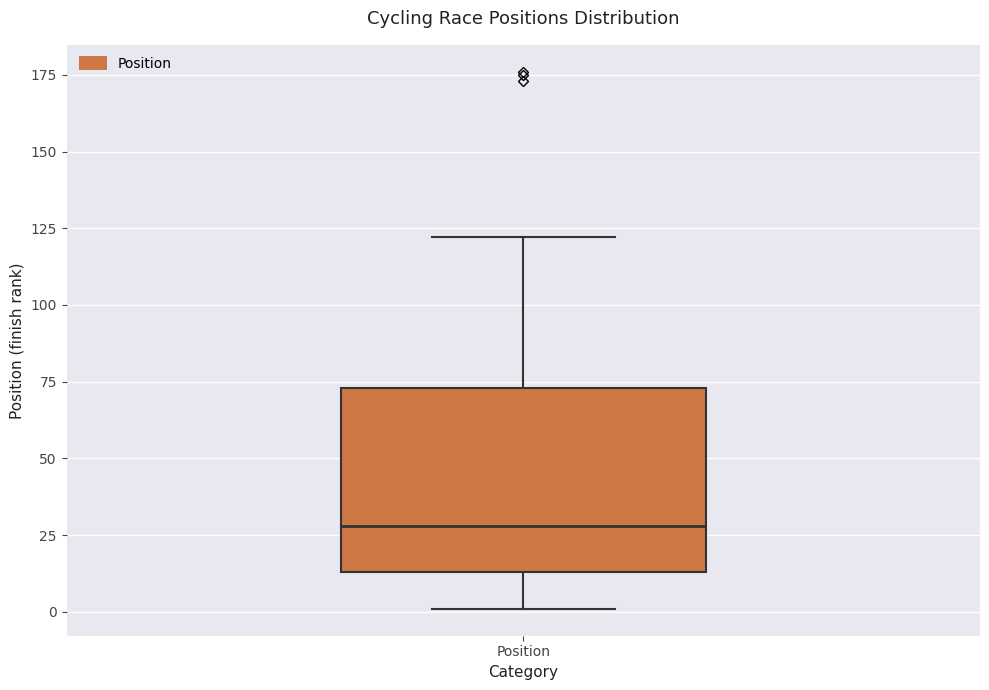

Read this box plot against the y-axis: the position of the median line, the range covered by the box, and the ends of both whiskers. The values are not printed on the chart, so give them approximately, as read against the axis.

median 30, box 15 to 75, whiskers 0 to 120